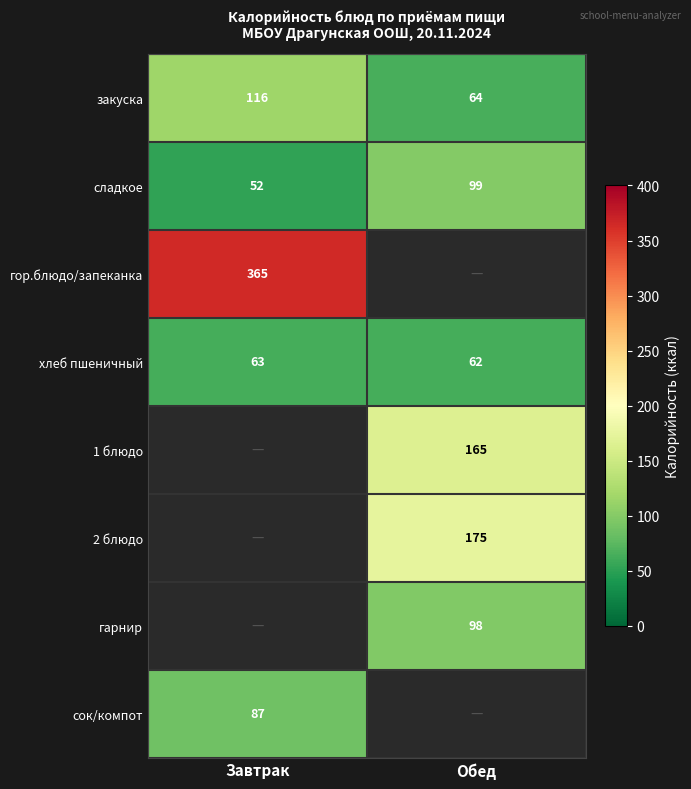

Which has a higher value, Обед or Завтрак?

Завтрак